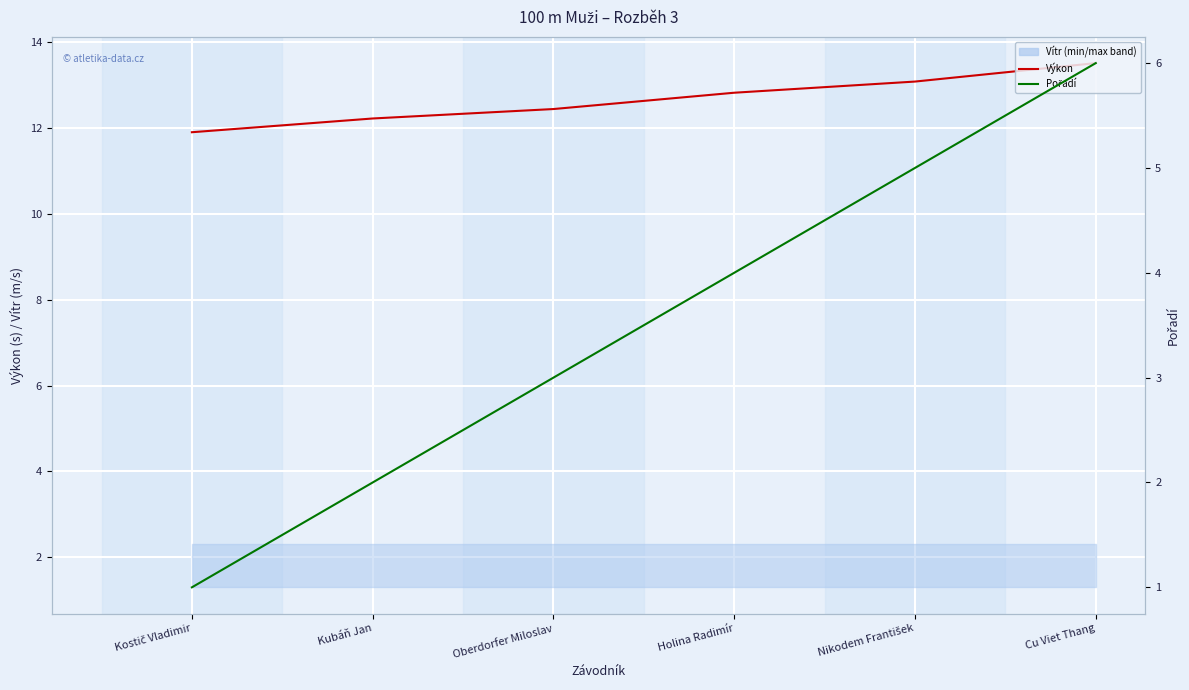

True or false: Výkon and Pořadí cross at least once.

False